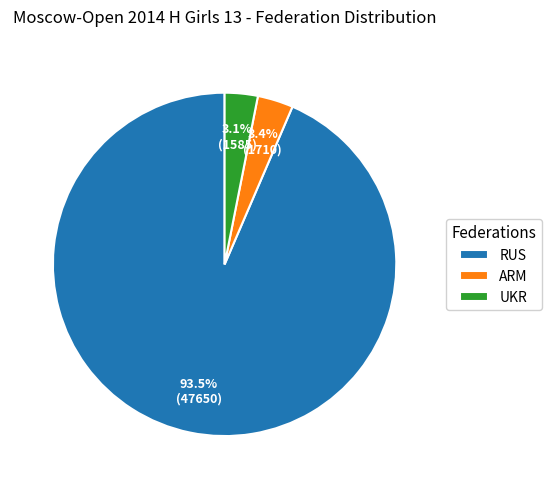

Which category accounts for the majority?

RUS